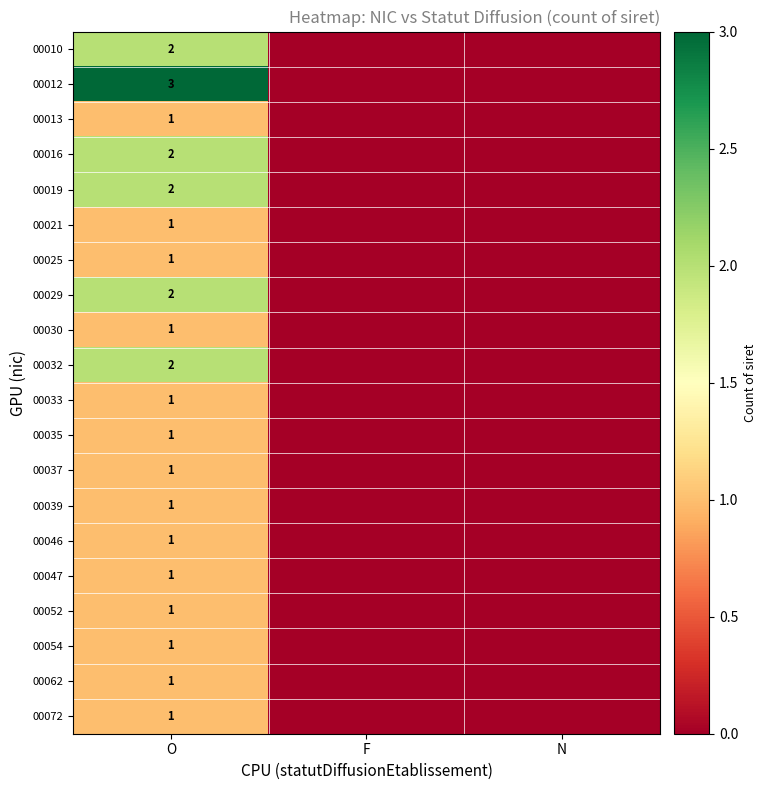

At how many categories does at least one series exceed 0?

1